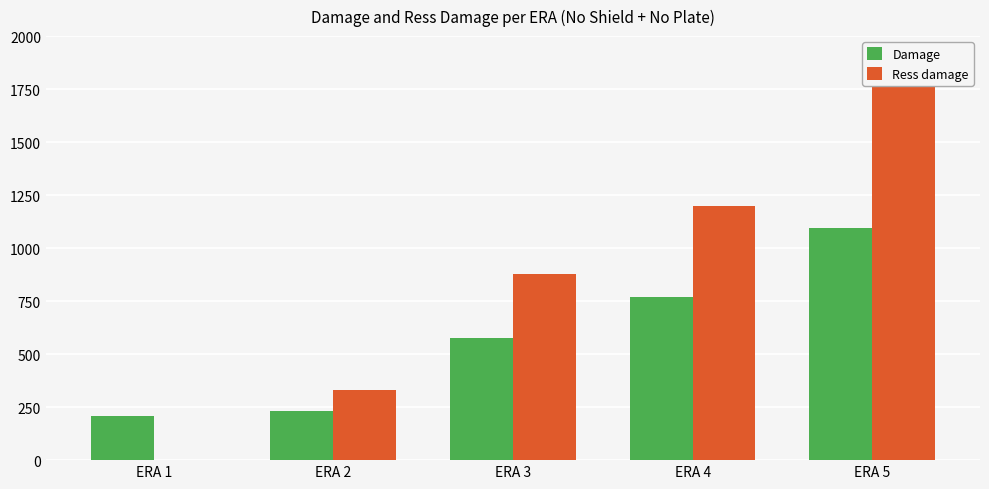

At which category is the sum across all series the highest?

ERA 5